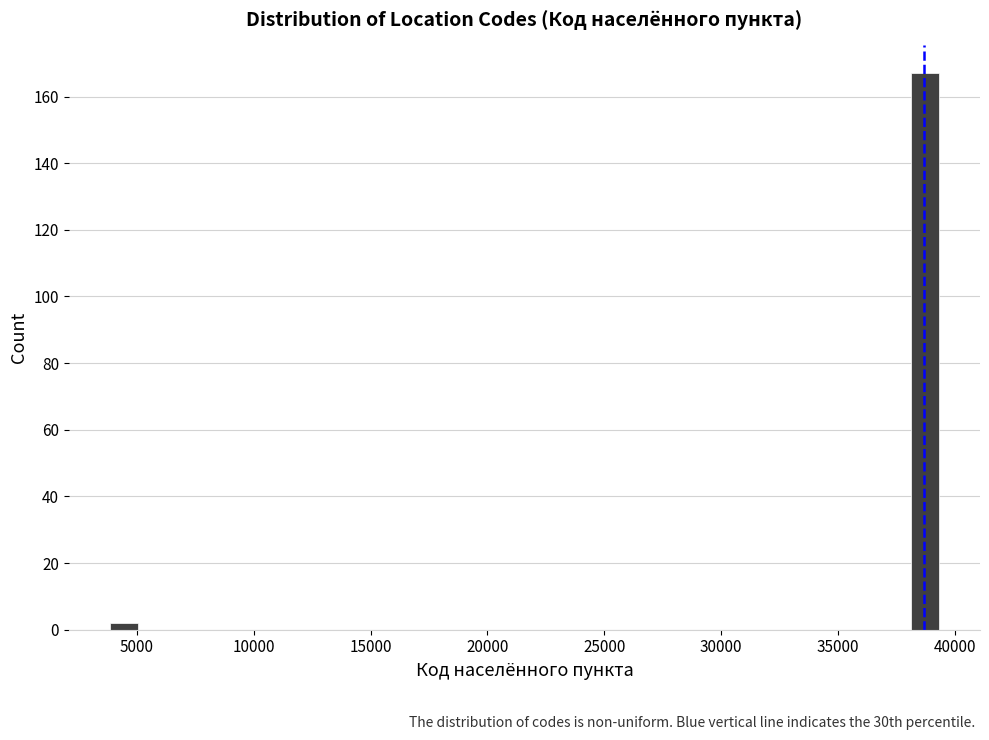

Around what value on the x-axis is the tallest bar? Give the approximate position of its centre, as read against the axis.

38500